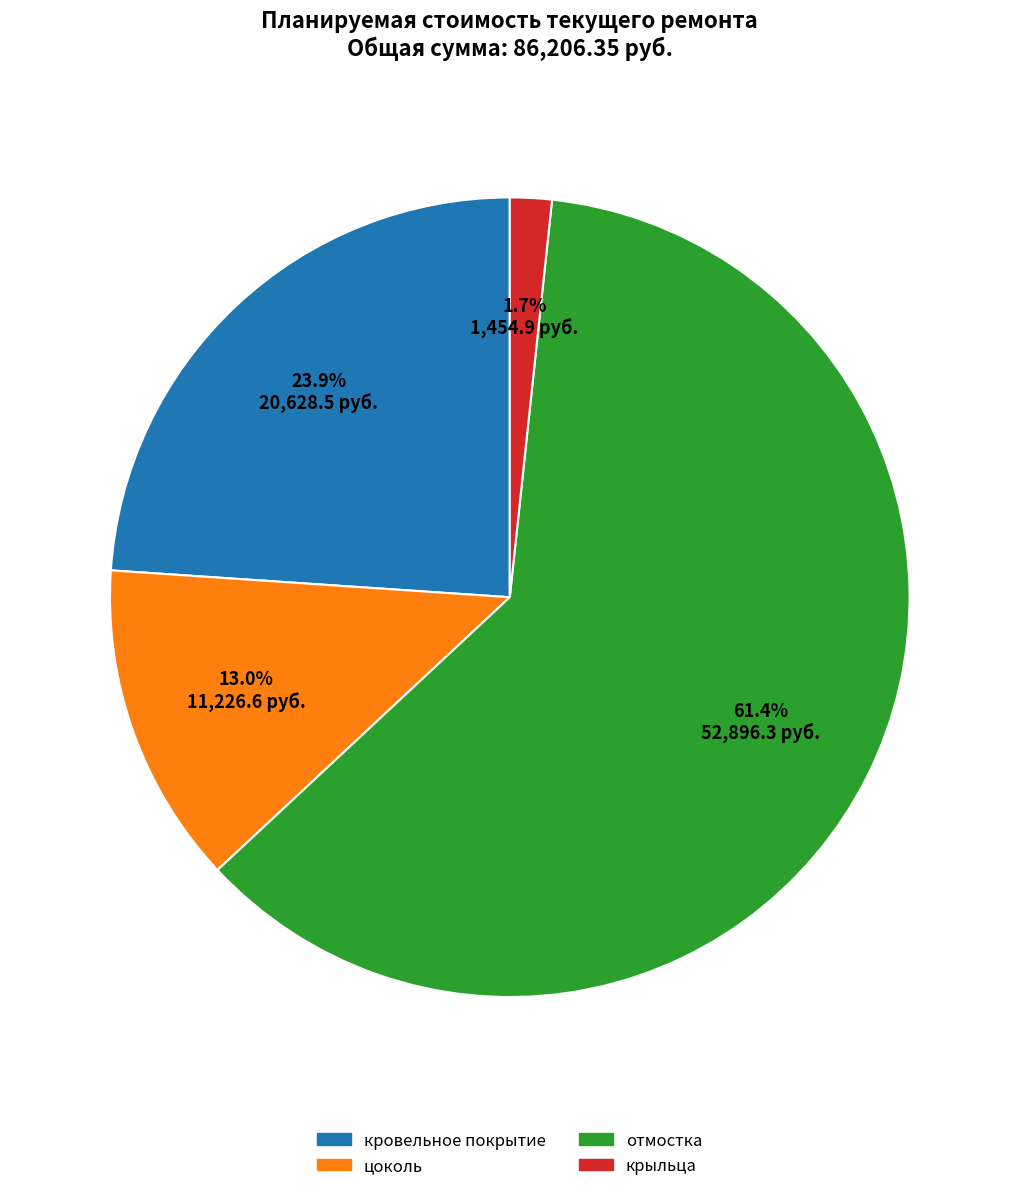

How many segments does this pie chart have?

4